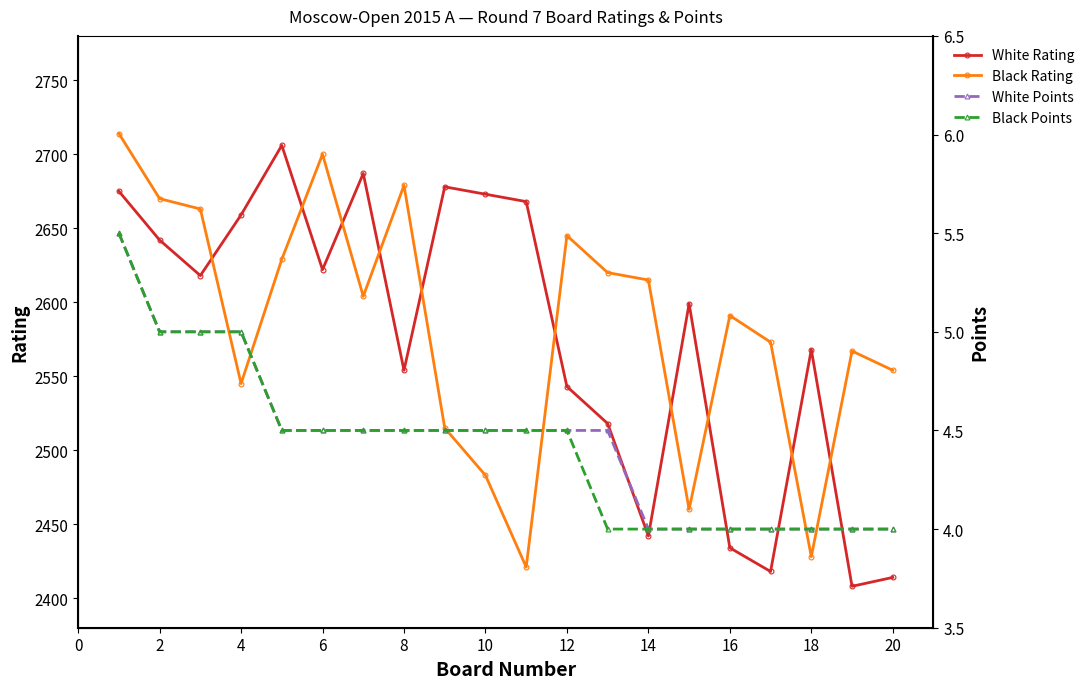

True or false: White Rating has a value of 1787 at 8.

False